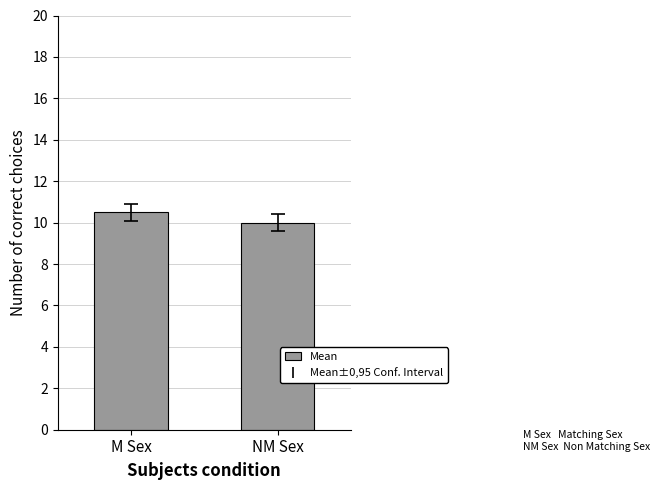

Which label corresponds to the smallest value in the chart?

NM Sex